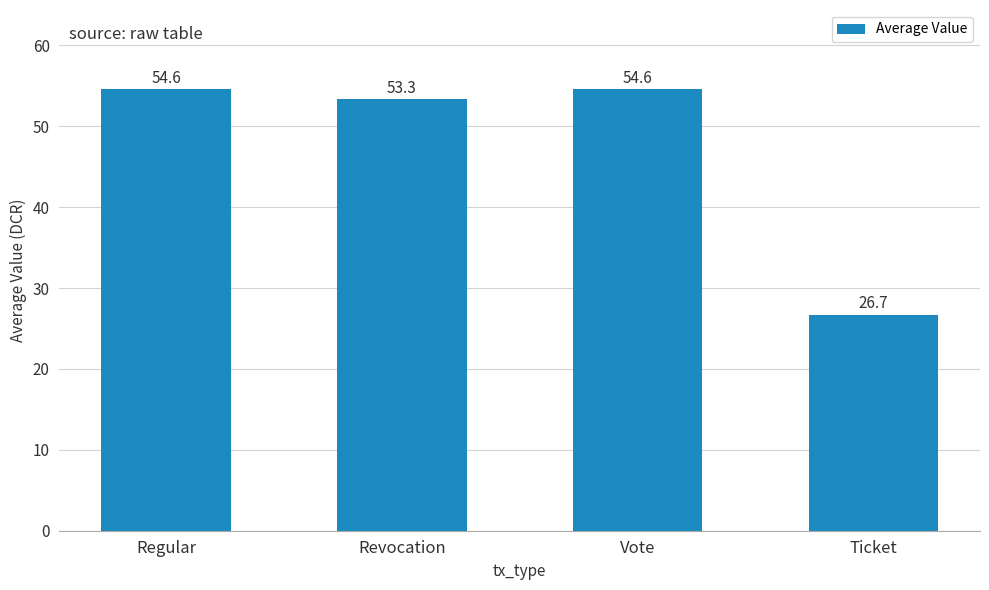

Where does the data first go above 54?

Regular